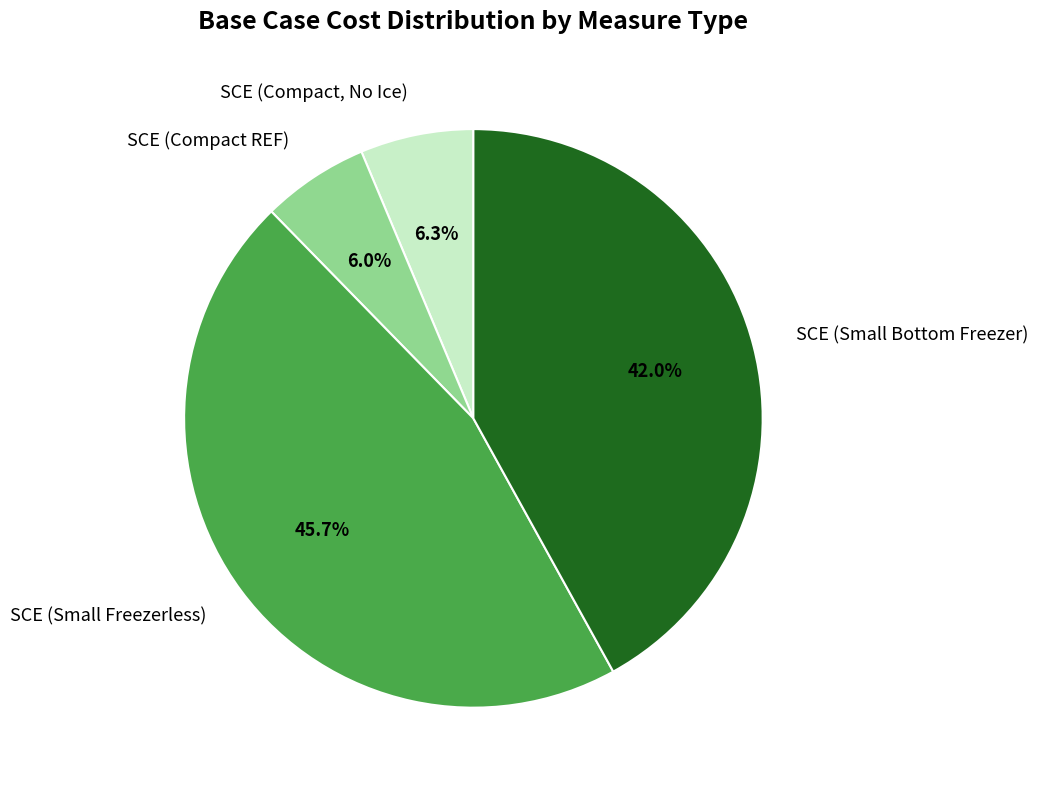

Rank the categories by value from lowest to highest.

SCE (Compact REF), SCE (Compact, No Ice), SCE (Small Bottom Freezer), SCE (Small Freezerless)